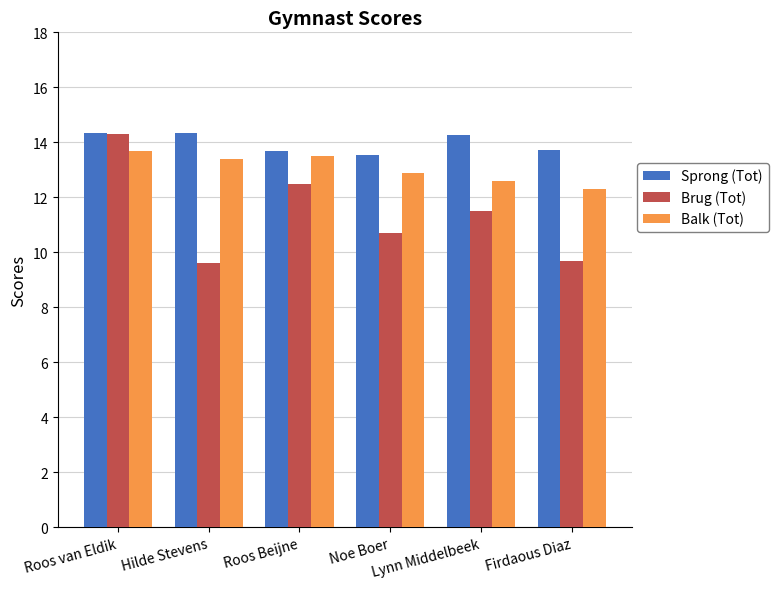

What position from the left is Roos van Eldik?

1